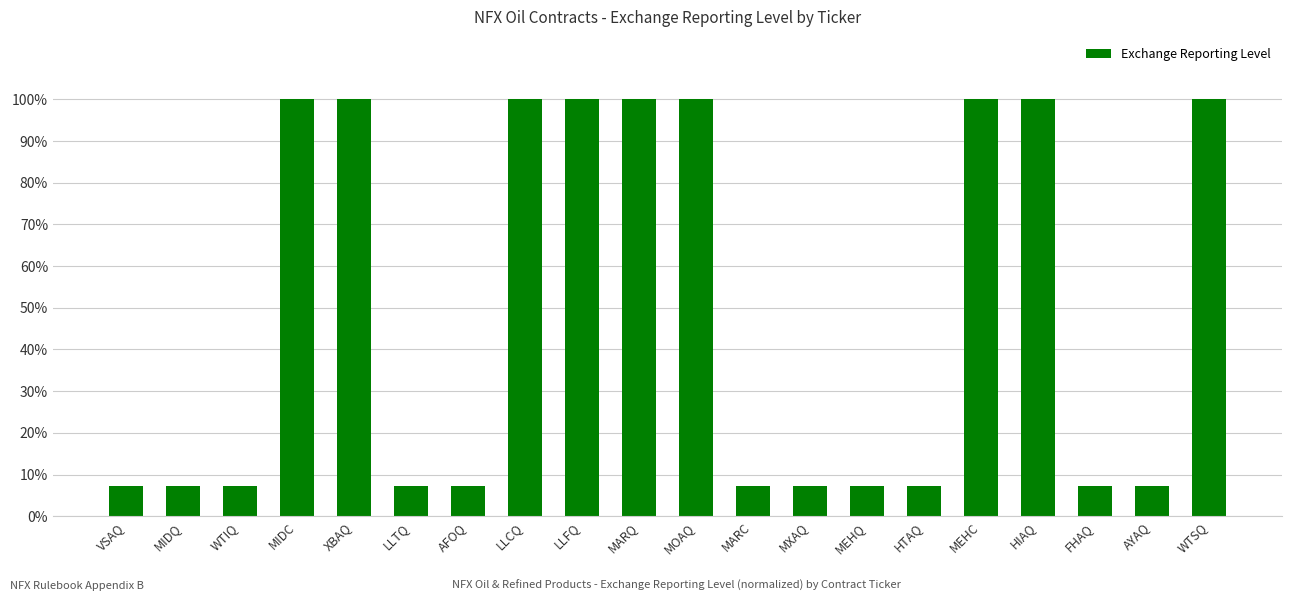

Reading right to left, what are all the values shown in this chart?

1.0	0.1	0.1	1.0	1.0	0.1	0.1	0.1	0.1	1.0	1.0	1.0	1.0	0.1	0.1	1.0	1.0	0.1	0.1	0.1